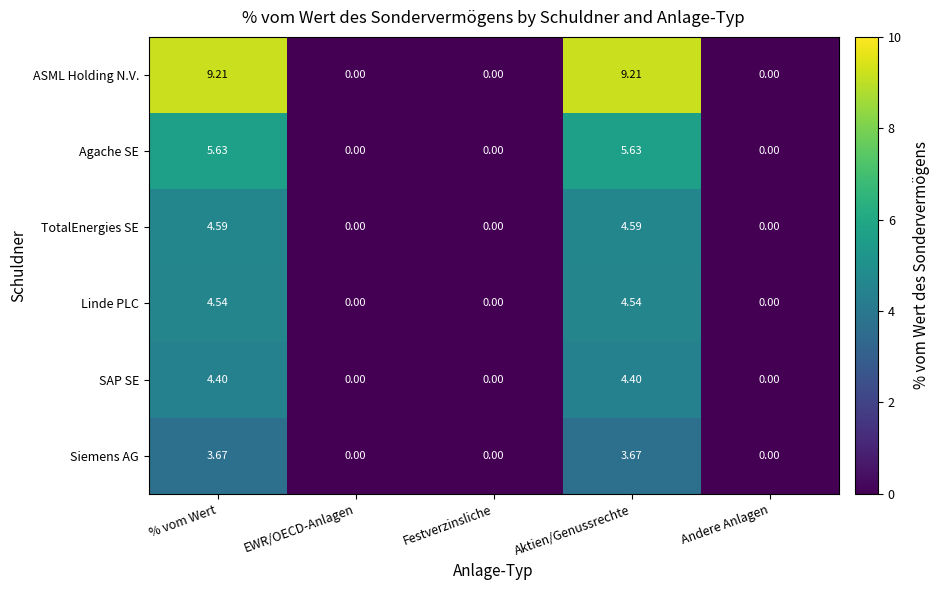

Is the value of Siemens AG at % vom Wert greater than the value of ASML Holding N.V. at Festverzinsliche?

Yes